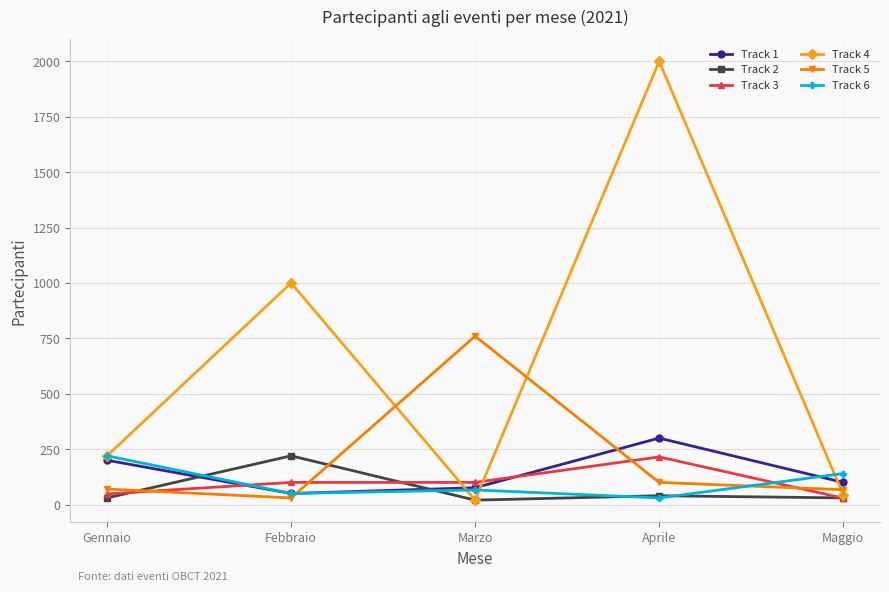

Which series has the widest spread of values?

Track 4